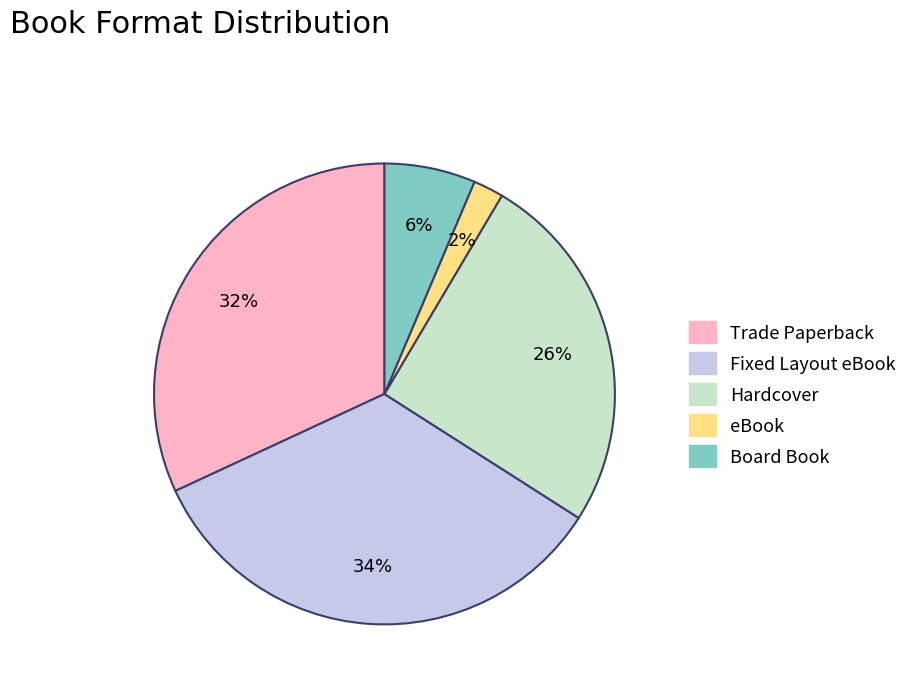

How many slices are in this pie chart?

5